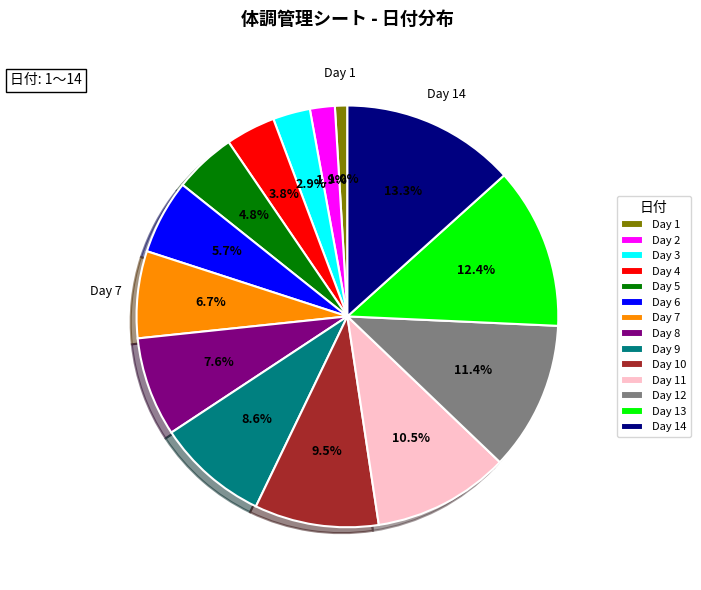

How many slices are in this pie chart?

14